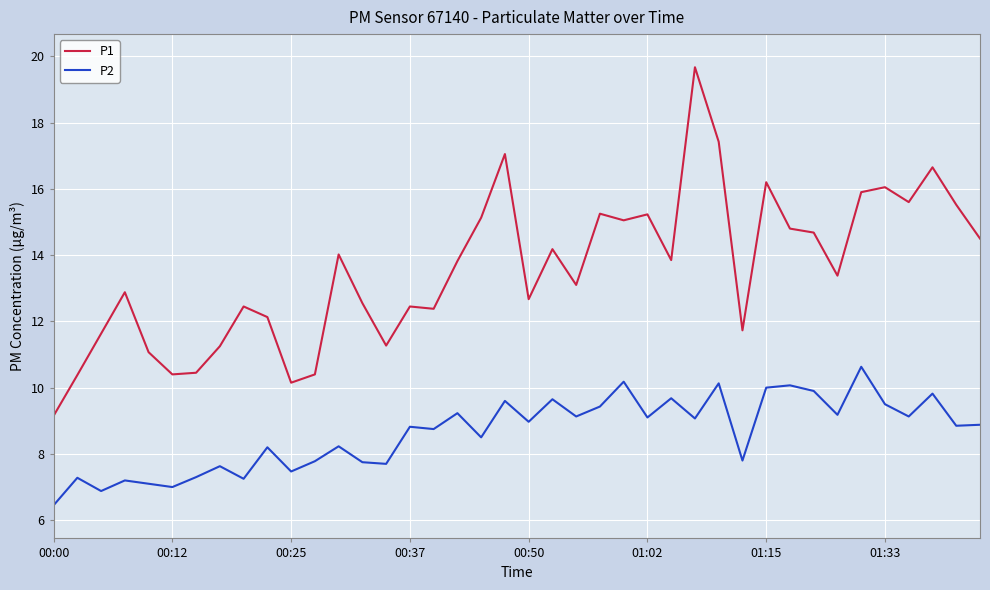

What are all the series names shown in the legend?

P1, P2